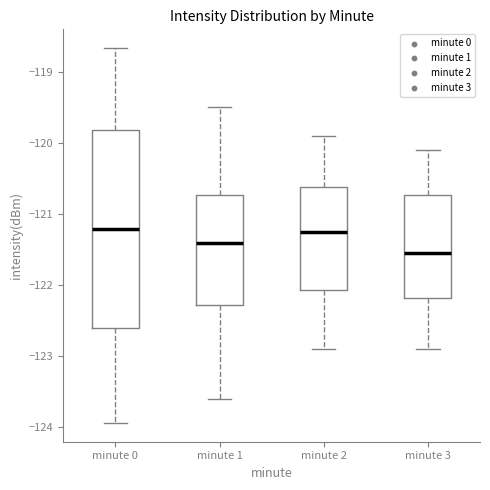

Where does the lower whisker of the box for minute 3 end on the y-axis? The values are not printed on the chart, so give them approximately, as read against the axis.

-122.9